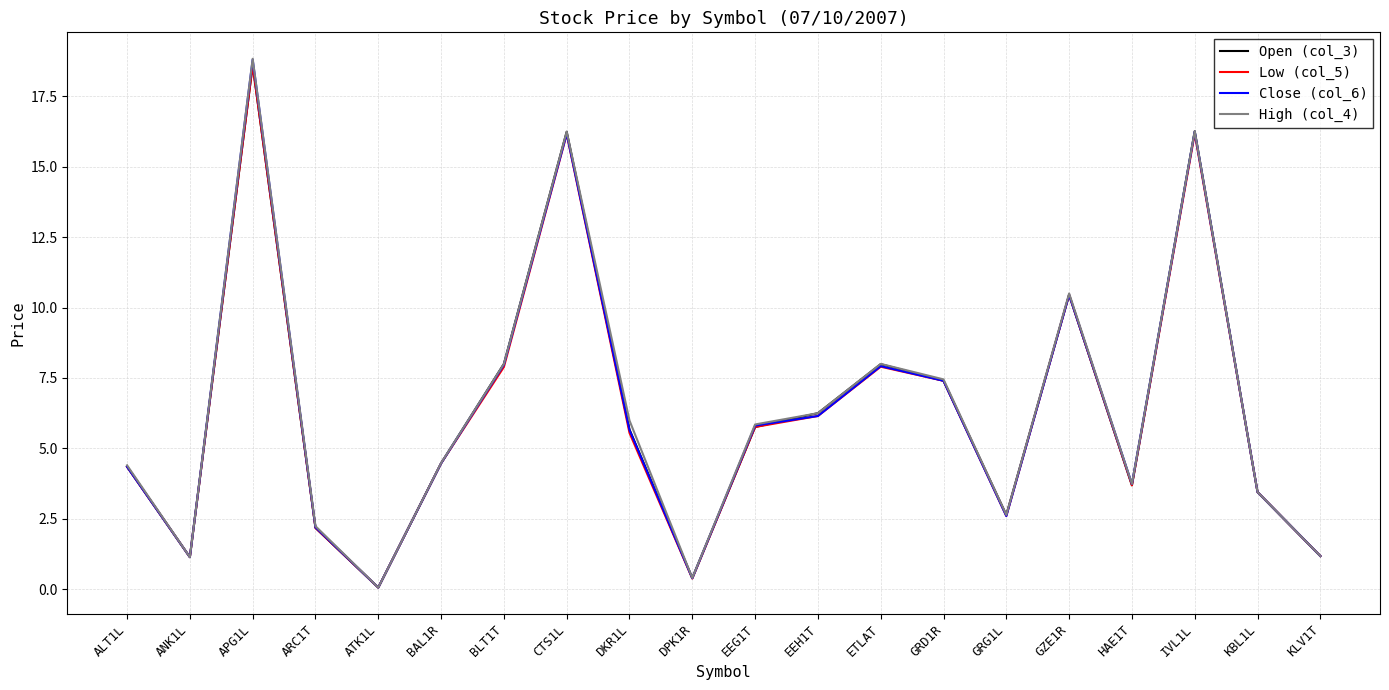

What is the lowest value of the Close (col_6) series?

0.1